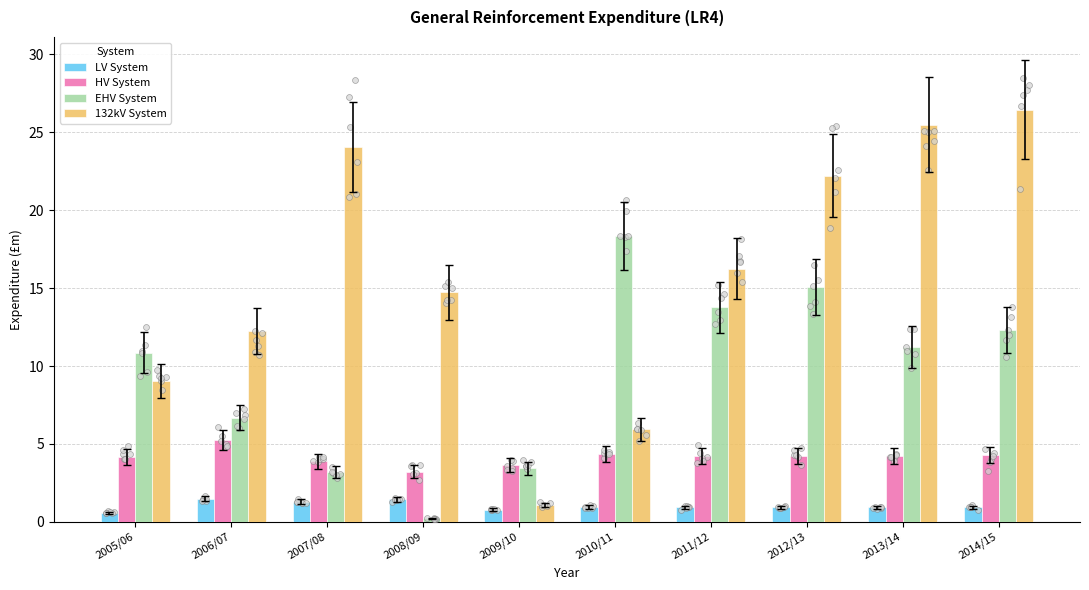

At which category is the sum across all series the highest?

2014/15